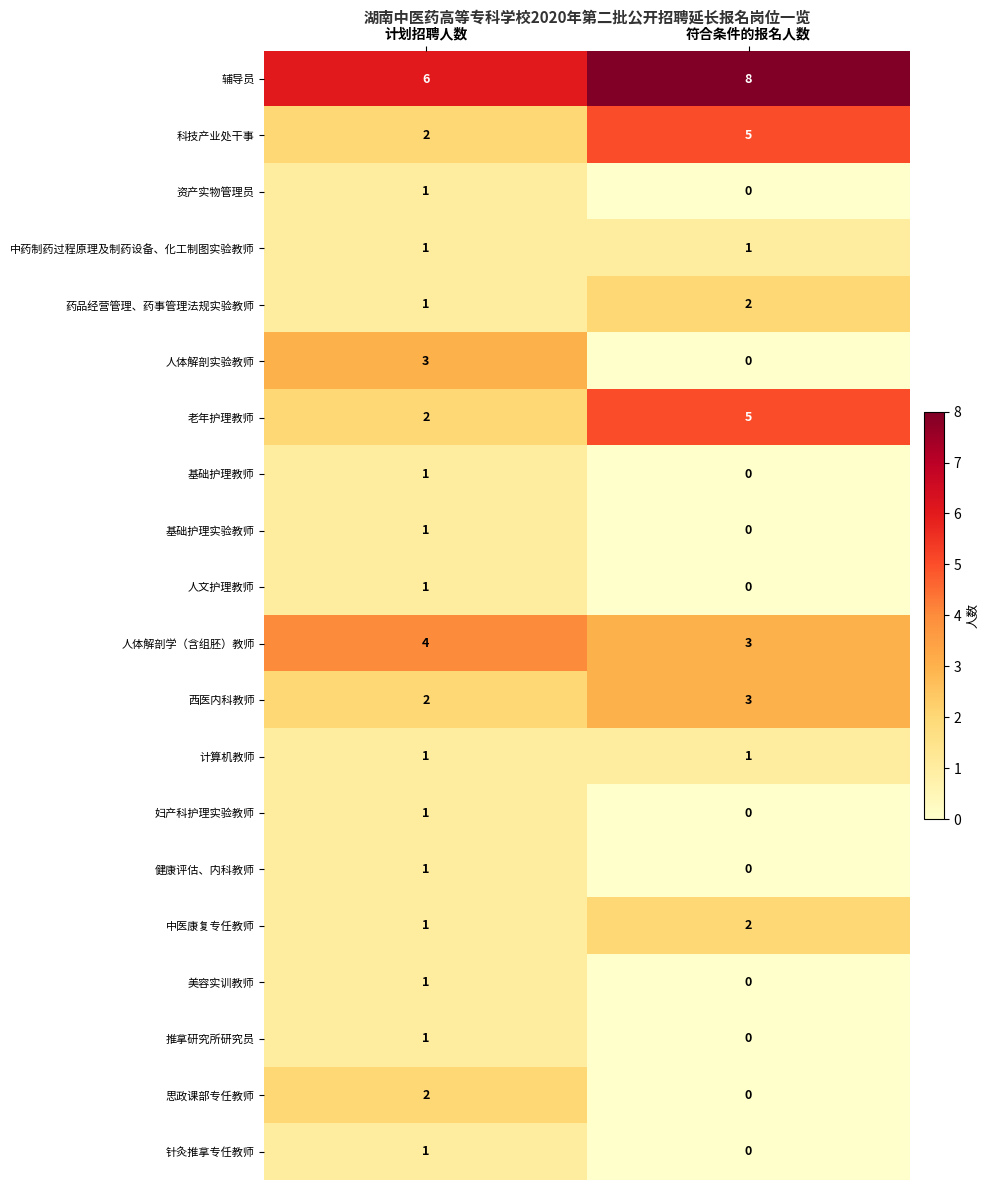

Which label corresponds to the smallest value in the chart?

符合条件的报名人数